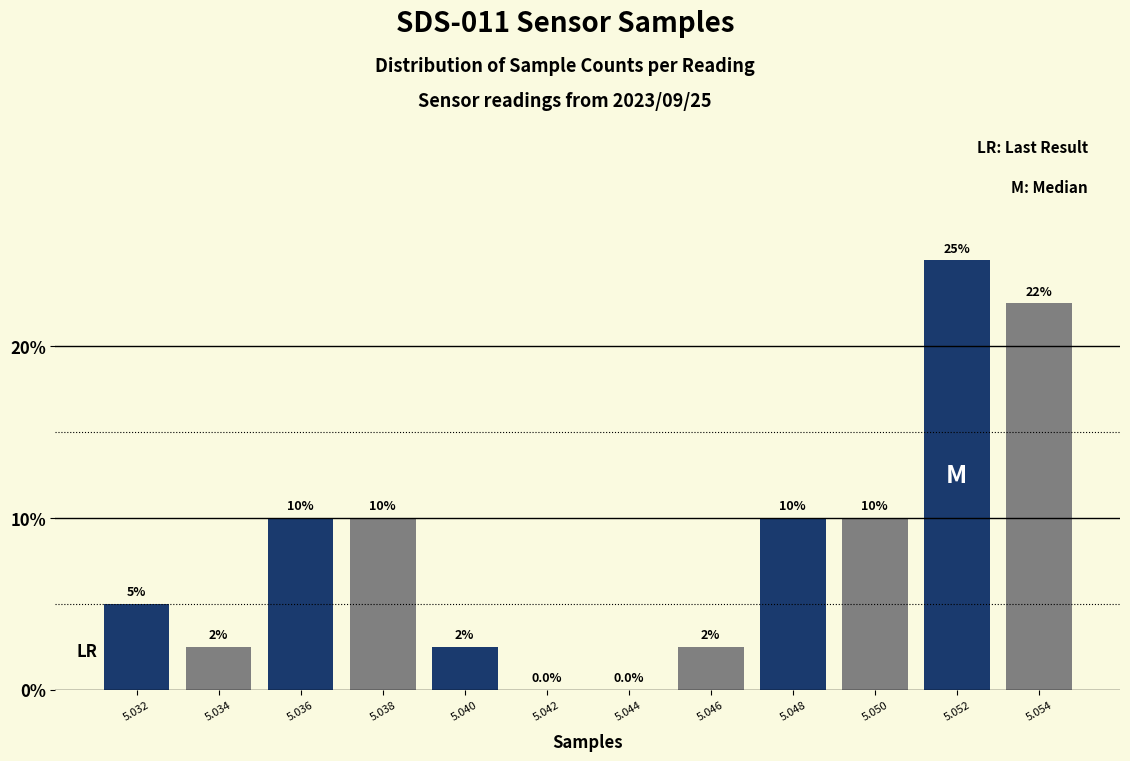

Reading left to right, what are all the values shown in this chart?

5.032=5.0	5.034=2.5	5.036=10.0	5.038=10.0	5.040=2.5	5.042=0.0	5.044=0.0	5.046=2.5	5.048=10.0	5.050=10.0	5.052=25.0	5.054=22.5